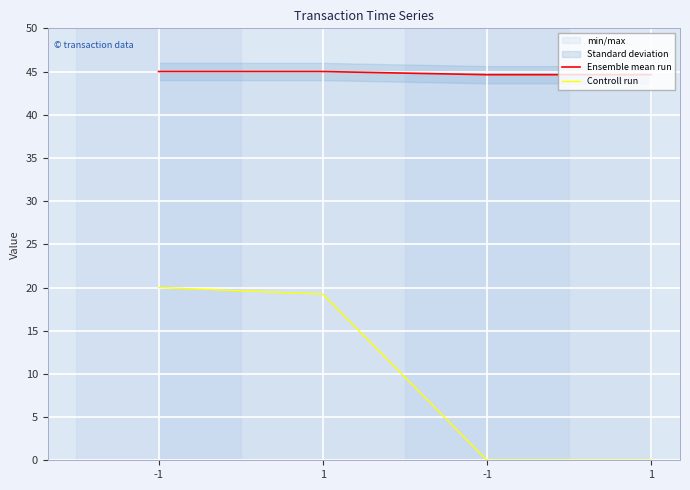

Between -1 and 1, which series saw the biggest shift?

Controll run